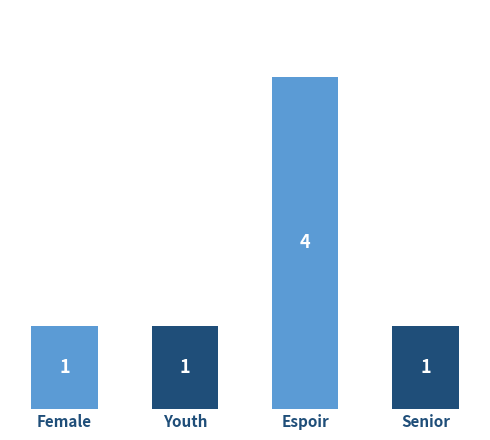

What is the greatest value displayed?

4